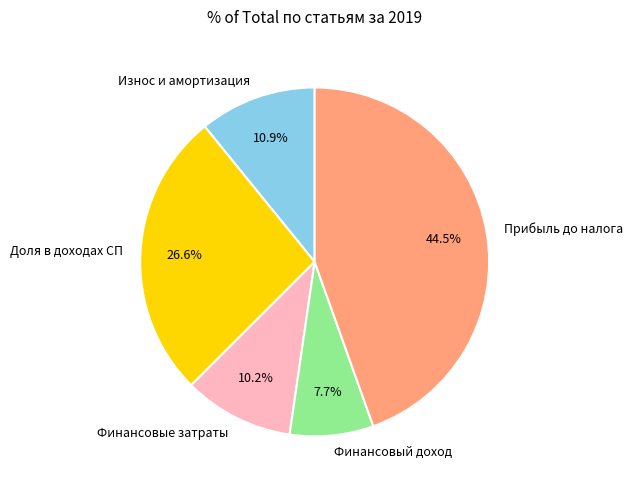

Rank the categories by value from highest to lowest.

Прибыль до налога, Доля в доходах СП, Износ и амортизация, Финансовые затраты, Финансовый доход